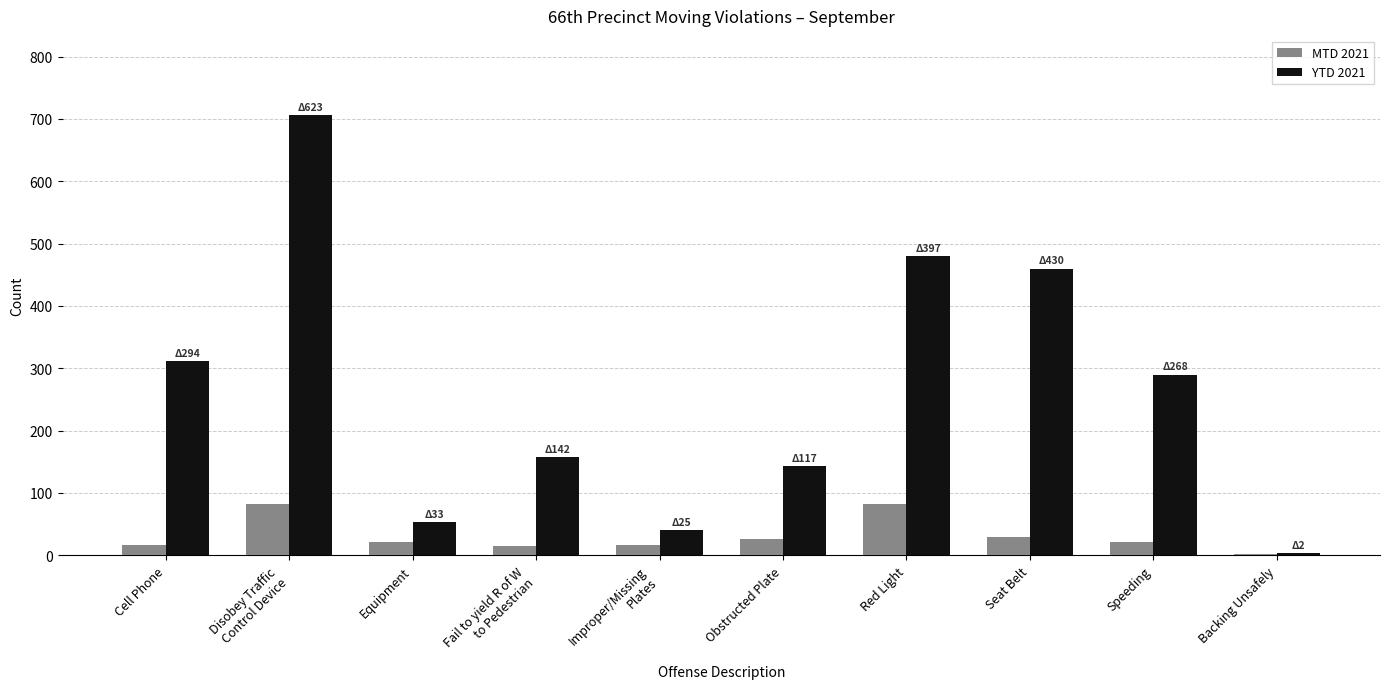

What are all the series names shown in the legend?

MTD 2021, YTD 2021